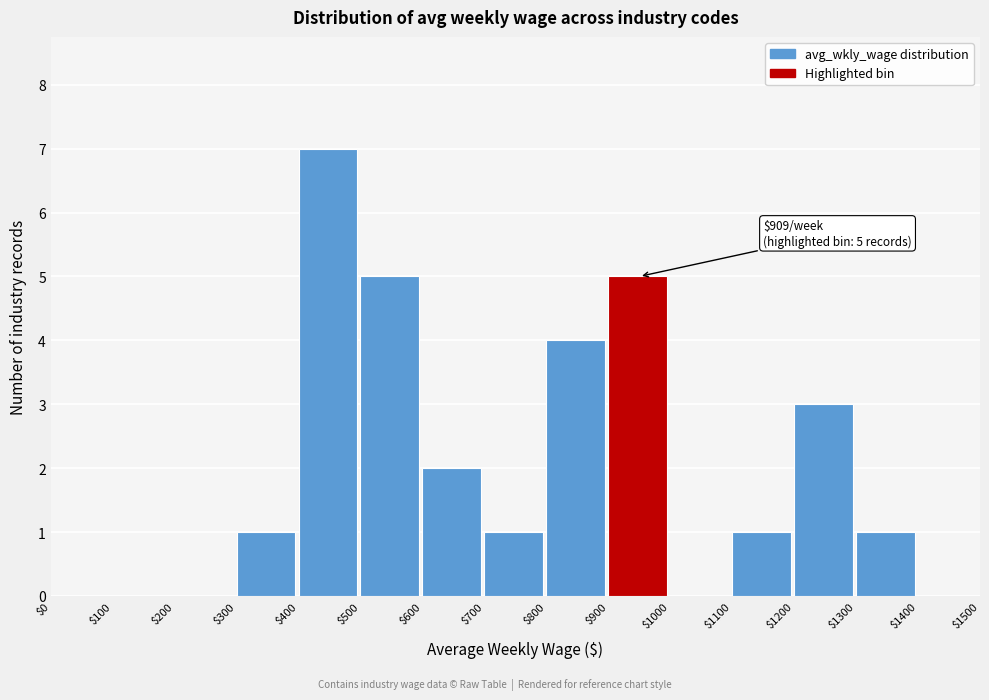

Which range on the x-axis has the tallest bar?

$400 to $500